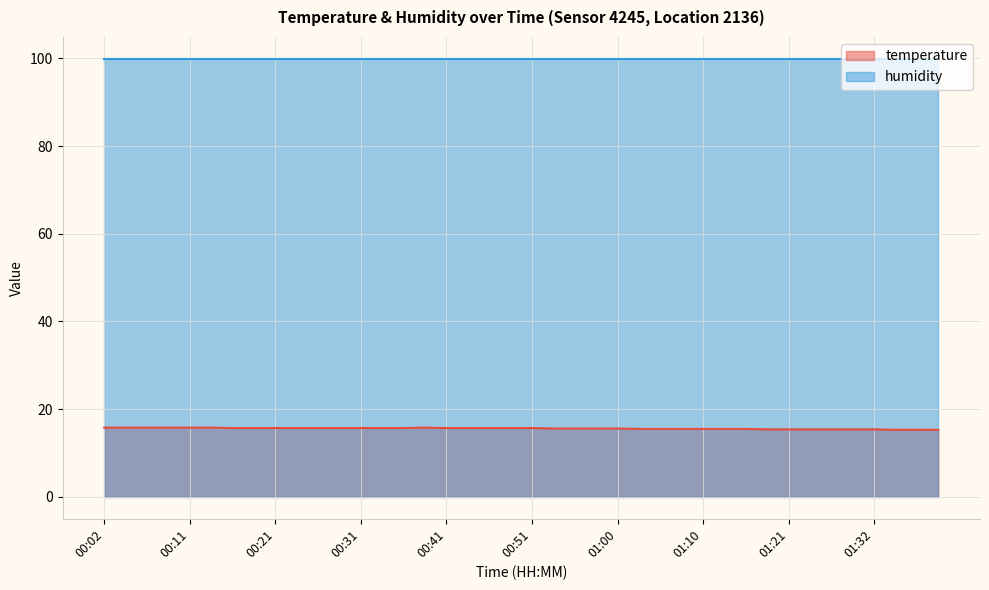

What is the highest value of the humidity series?

99.9